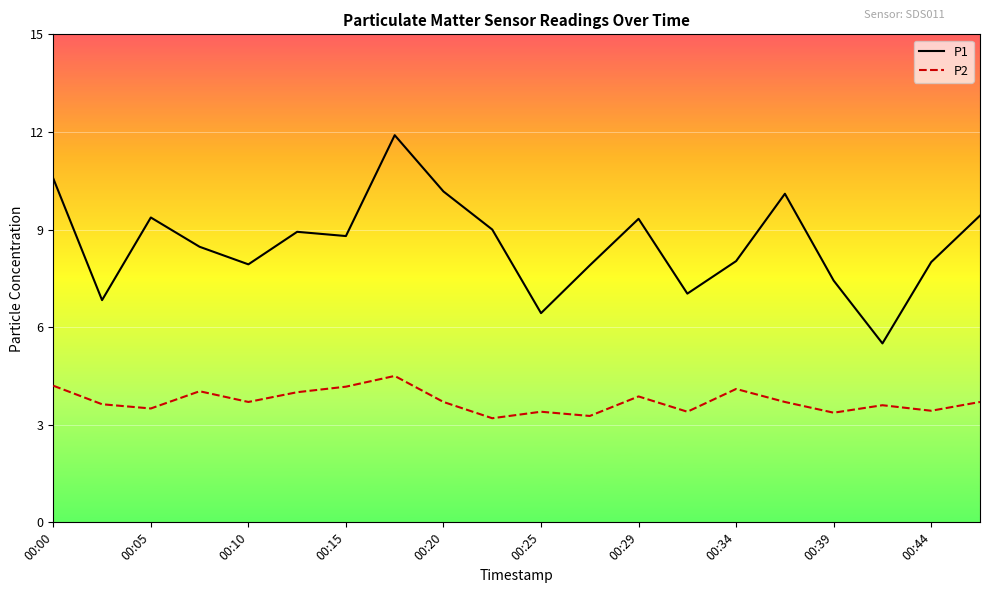

What is the difference between the maximum and minimum values in the P1 series?

6.4